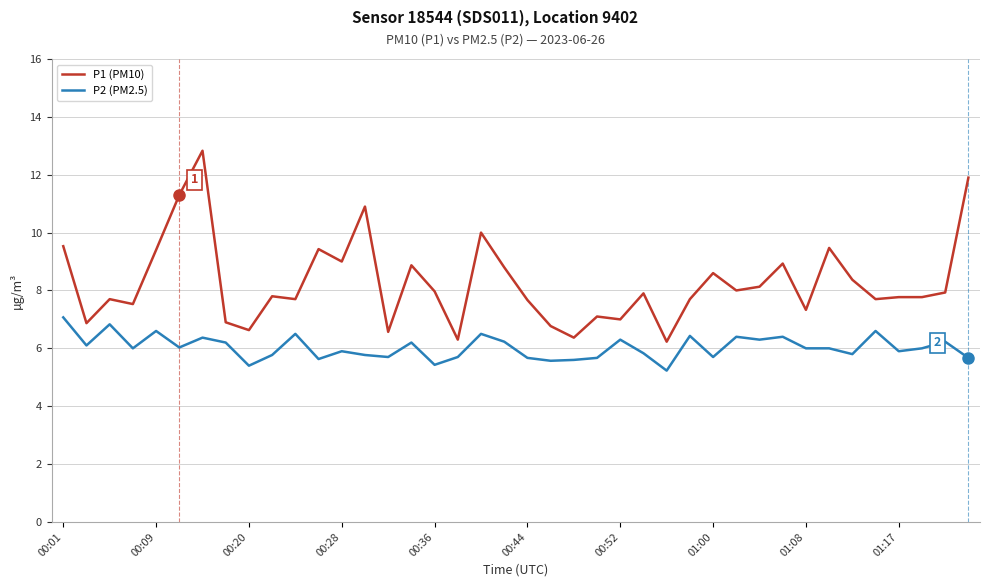

List the series in order of their overall mean, highest first.

P1 (PM10), P2 (PM2.5)